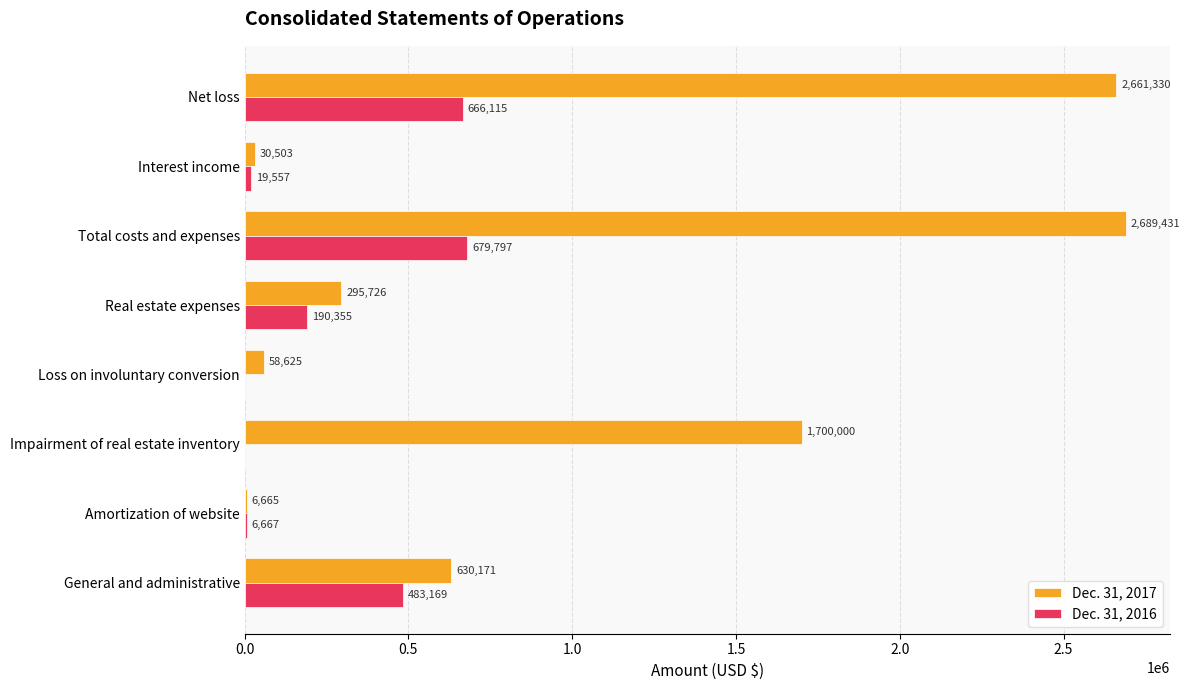

True or false: Dec. 31, 2016 has a value of 141961 at General and administrative.

False